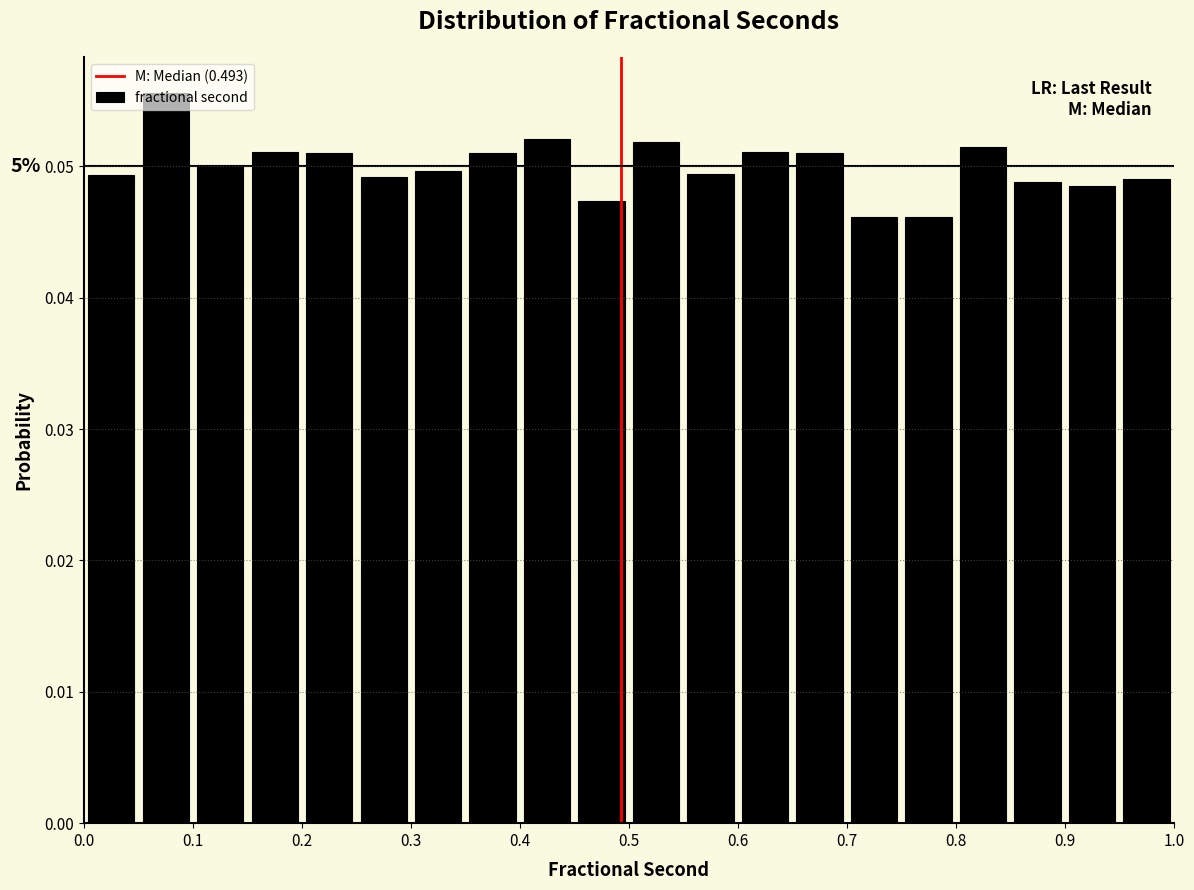

Over which range of the x-axis is the bar tallest?

0.05 to 0.10